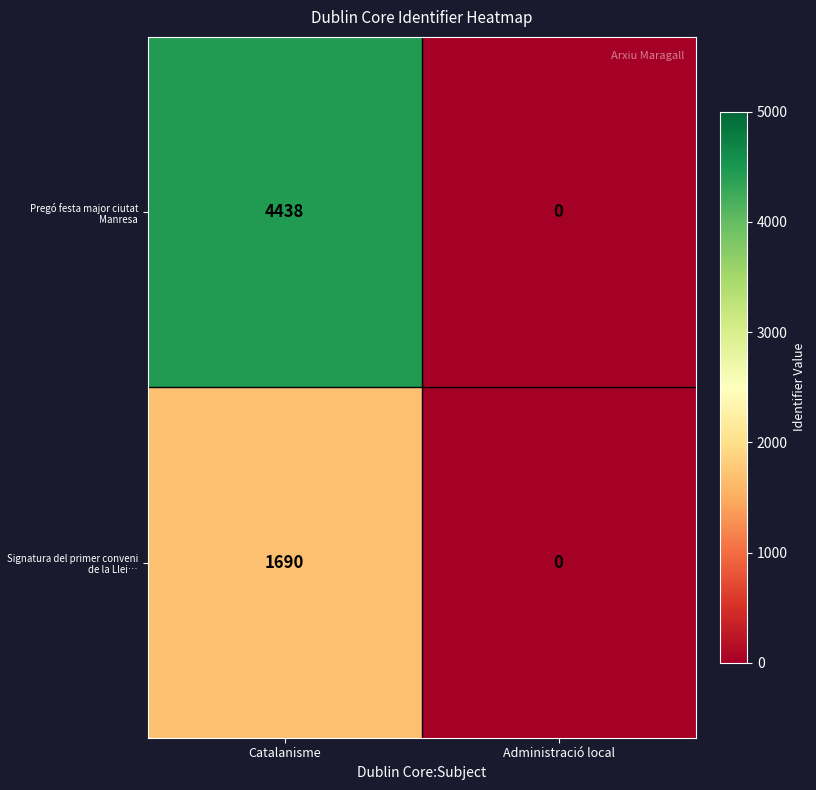

The value of Signatura del primer conveni de la Llei… at Catalanisme is 844. True or false?

False